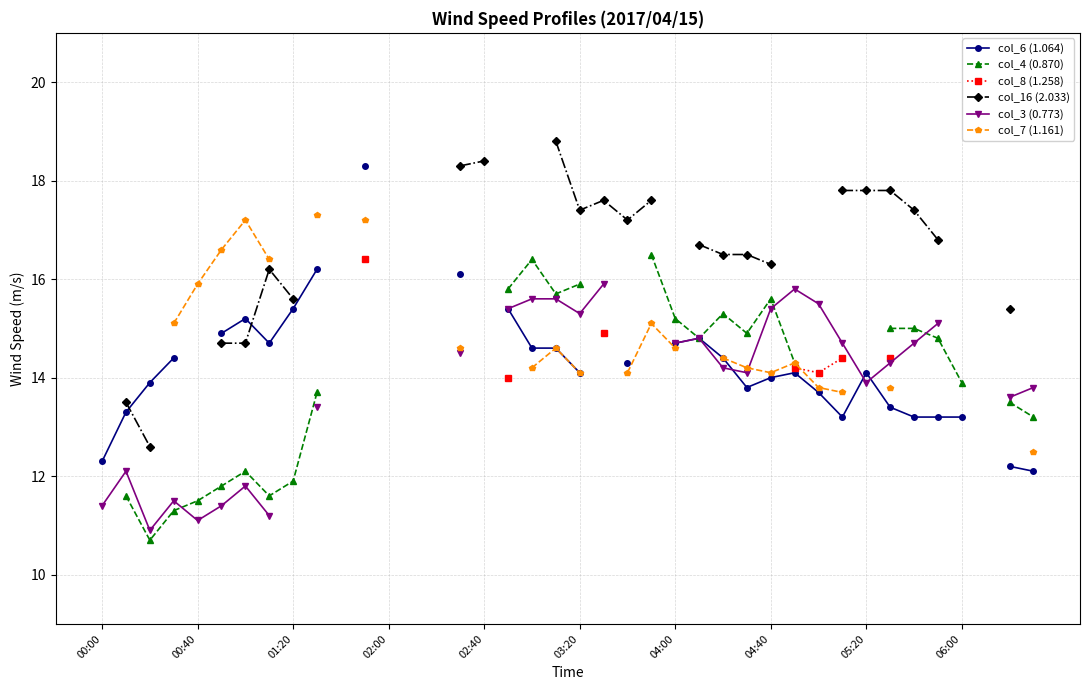

Which series has the largest range (max minus min)?

col_6 (1.064)